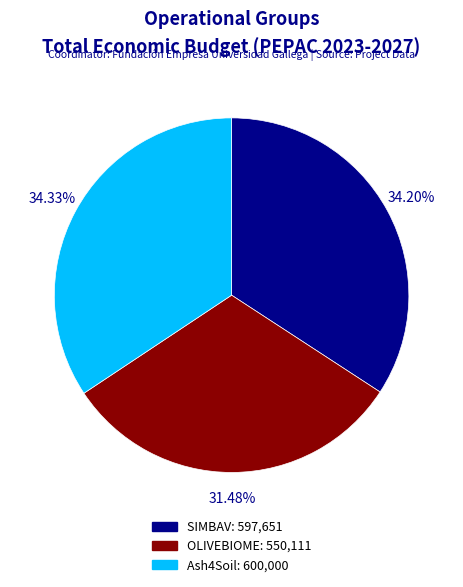

To the nearest percent, what is the combined percentage of Ash4Soil and SIMBAV?

69%